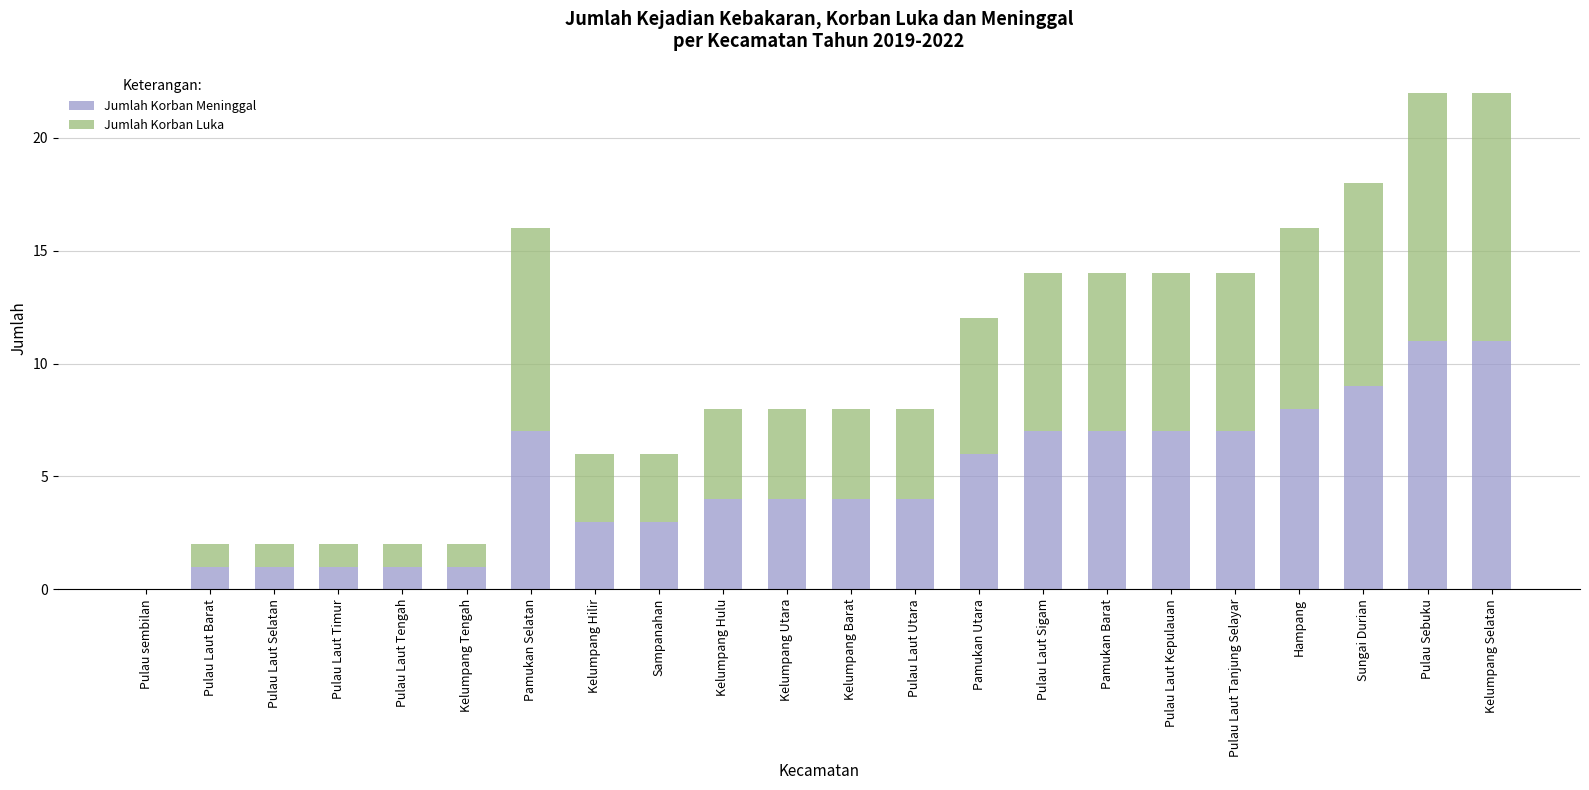

The value of Jumlah Korban Meninggal at Sungai Durian is 6. True or false?

False